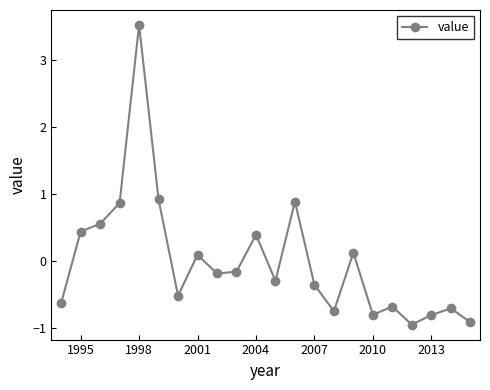

How many interior local valleys (lower than both neighbors) does the data have?

6